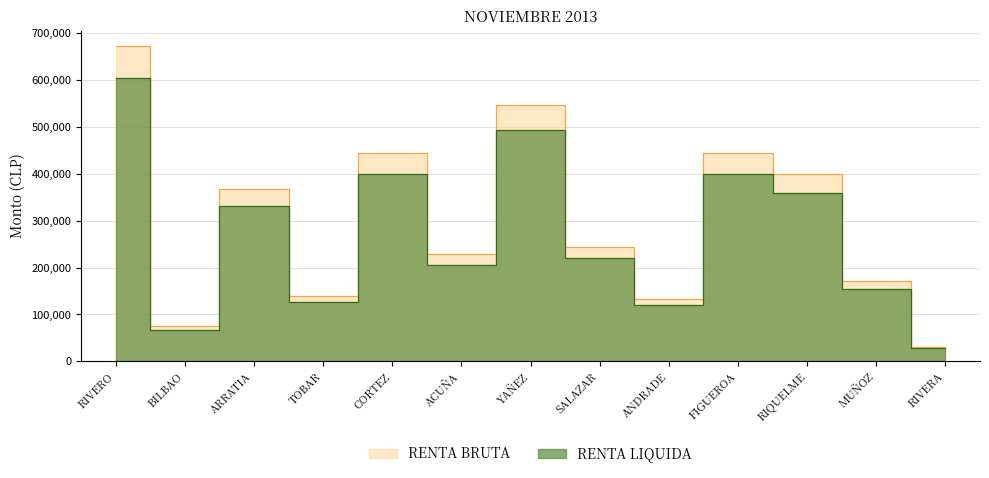

What is the difference between the highest and lowest values at ACUÑA?

22836